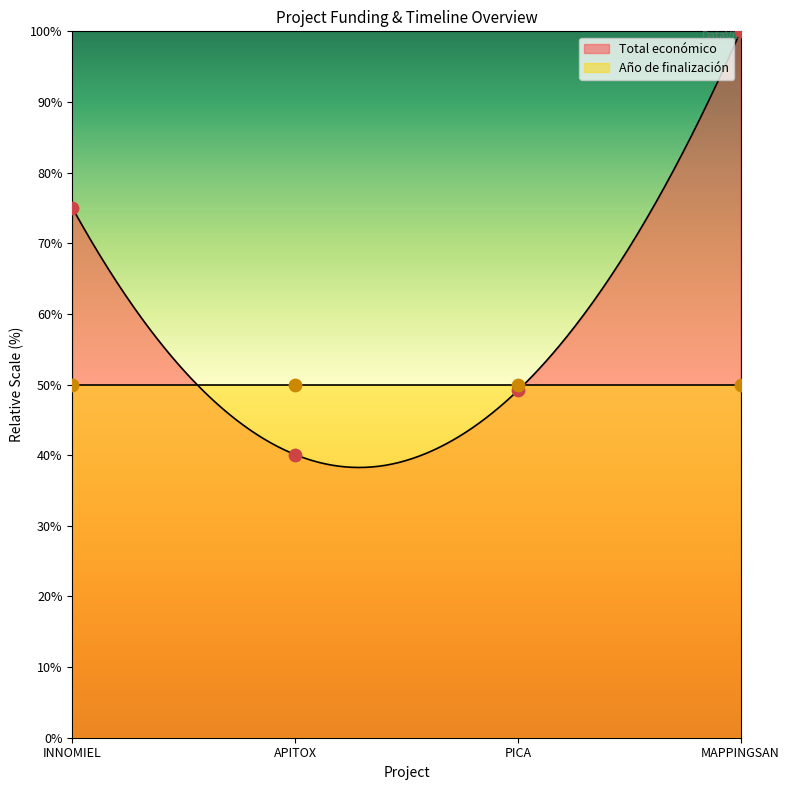

What is the ratio of the value at PICA to the value at INNOMIEL?

0.7